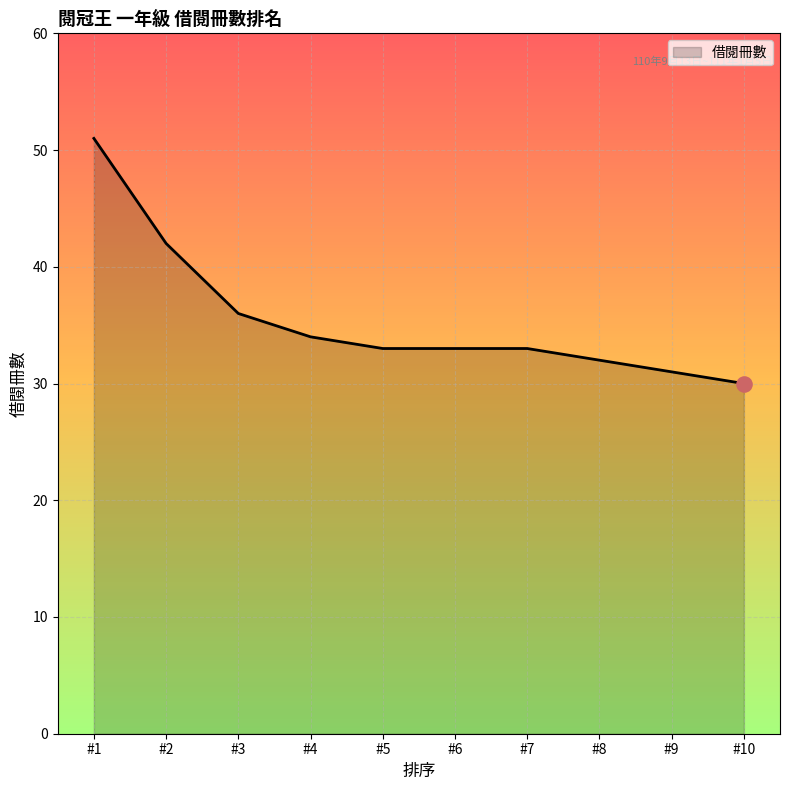

What is the change in value from #3 to #5?

-3